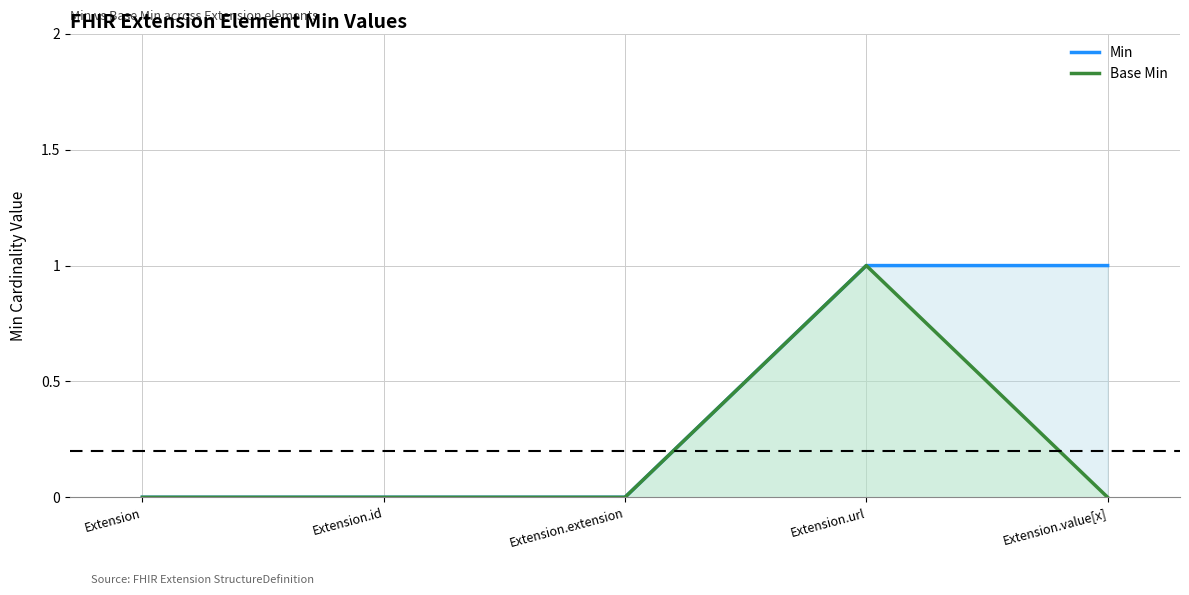

What is the label of the 2nd point from the left?

Extension.id